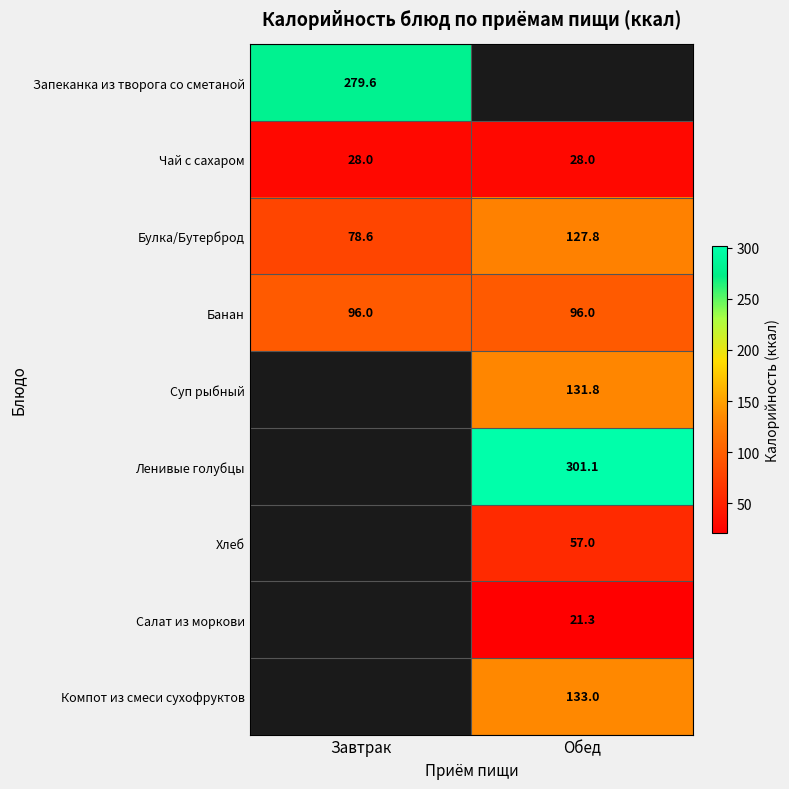

What value does the Чай с сахаром series have at Завтрак?

28.0